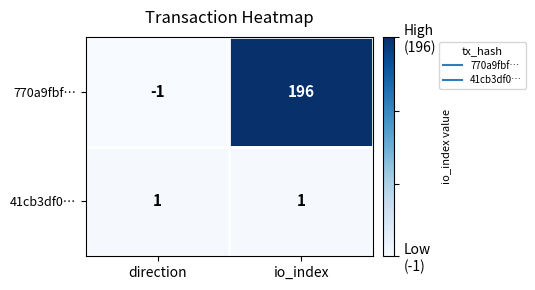

True or false: 770a9fbf… has a value of 196 at io_index.

True